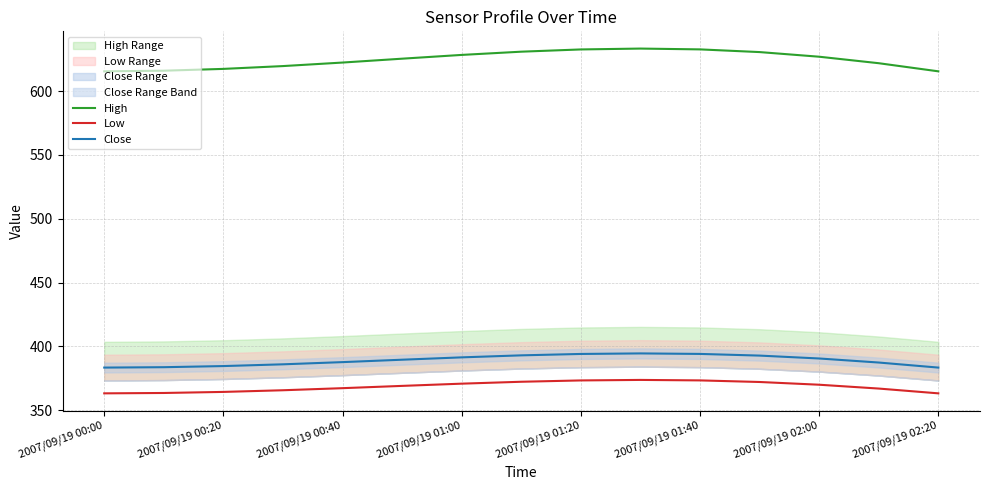

What is the spread (max minus min) of values at 2007/09/19 00:00?

252.3